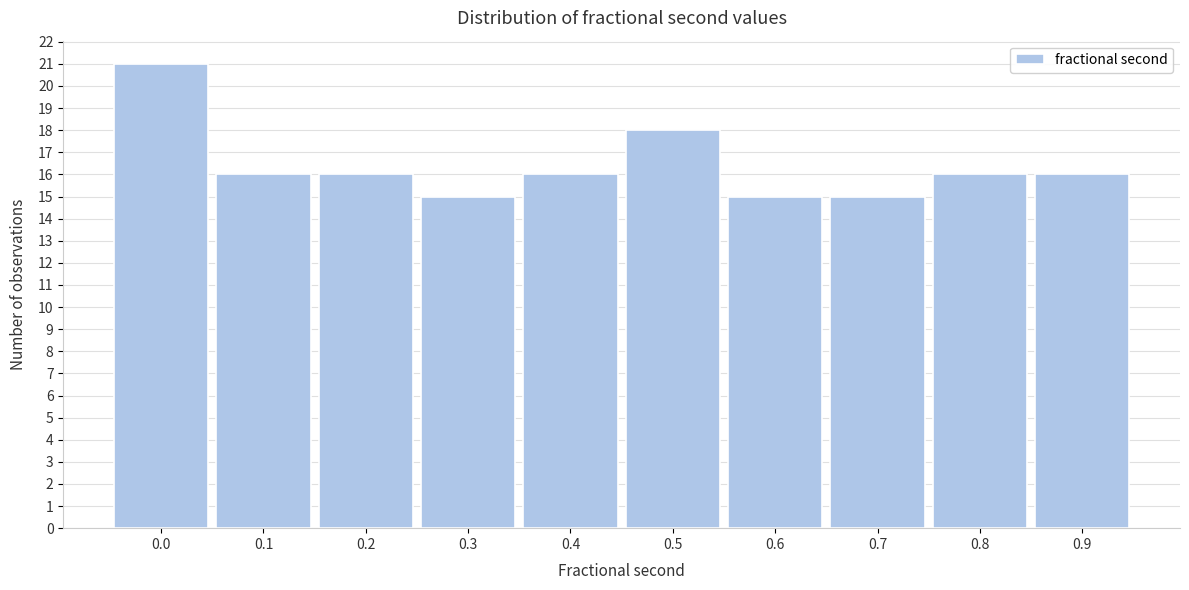

Reading left to right, extract all data points from this chart.

0.0=21	0.1=16	0.2=16	0.3=15	0.4=16	0.5=18	0.6=15	0.7=15	0.8=16	0.9=16